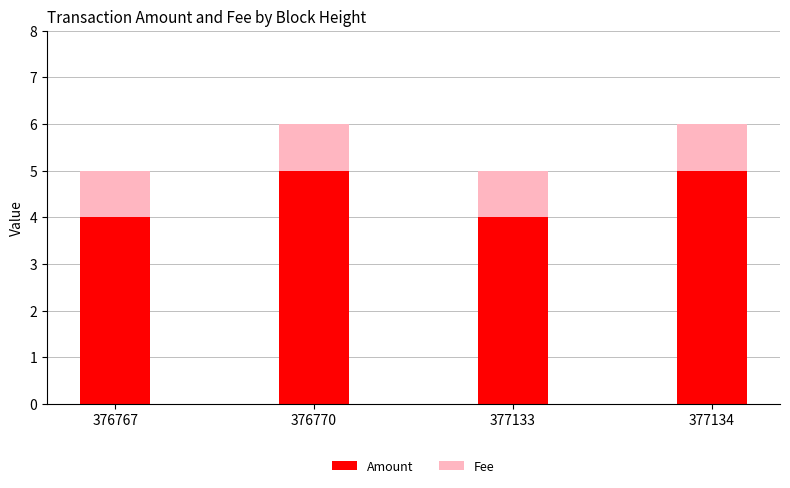

True or false: Amount has a value of 5 at 377134.

True